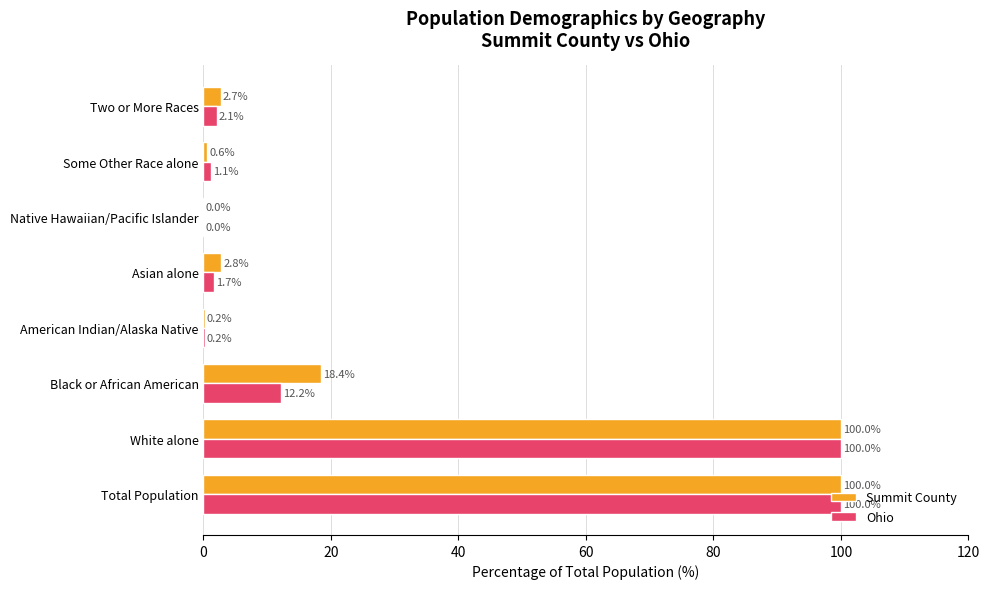

The value of Summit County at Total Population is 56.7. True or false?

False